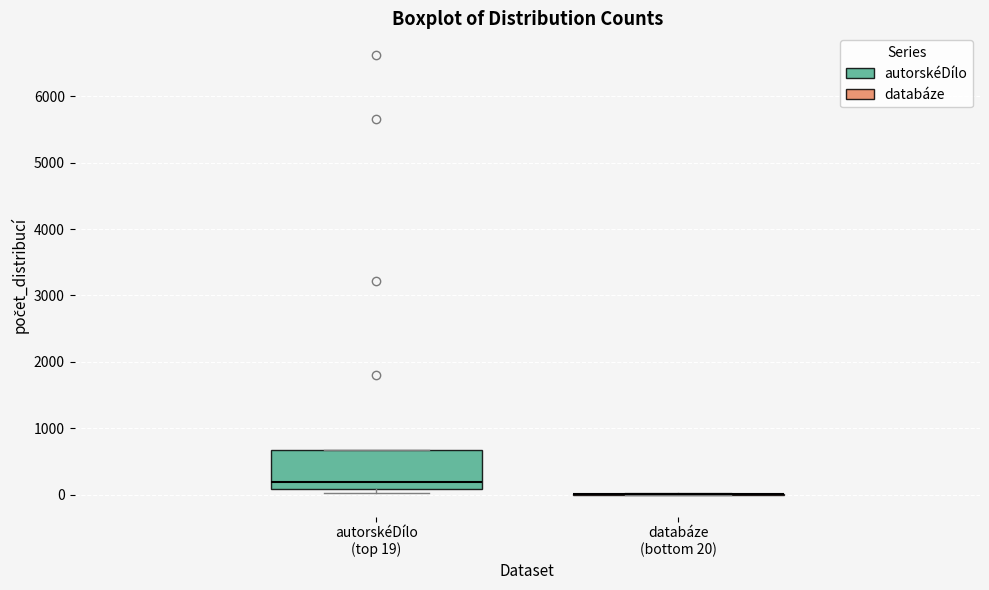

Reading left to right, read every box against the y-axis: the position of its median line, the range the box covers, and the ends of its whiskers. The values are not printed on the chart, so give them approximately, as read against the axis.

autorskéDílo (top 19): median 200, box 100 to 700, whiskers 0 to 700
databáze (bottom 20): box collapsed to a line at 0, whiskers 0 to 0